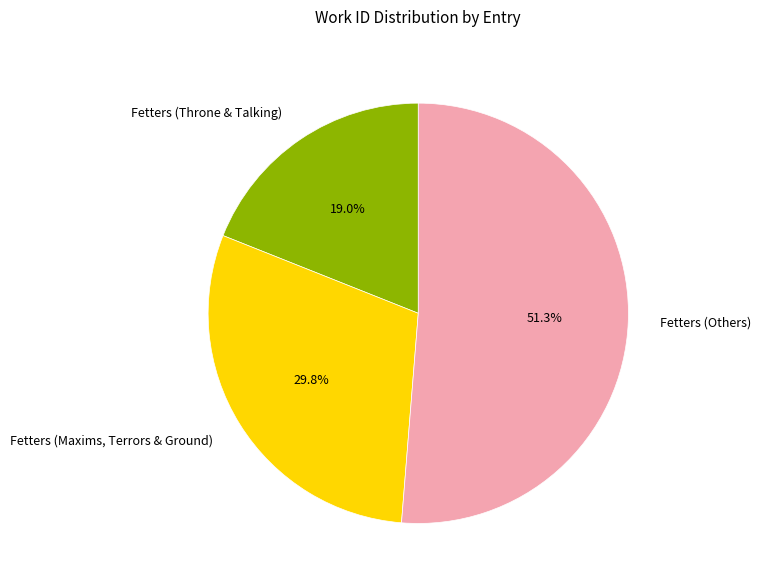

Which slice is the largest?

Fetters (Others)